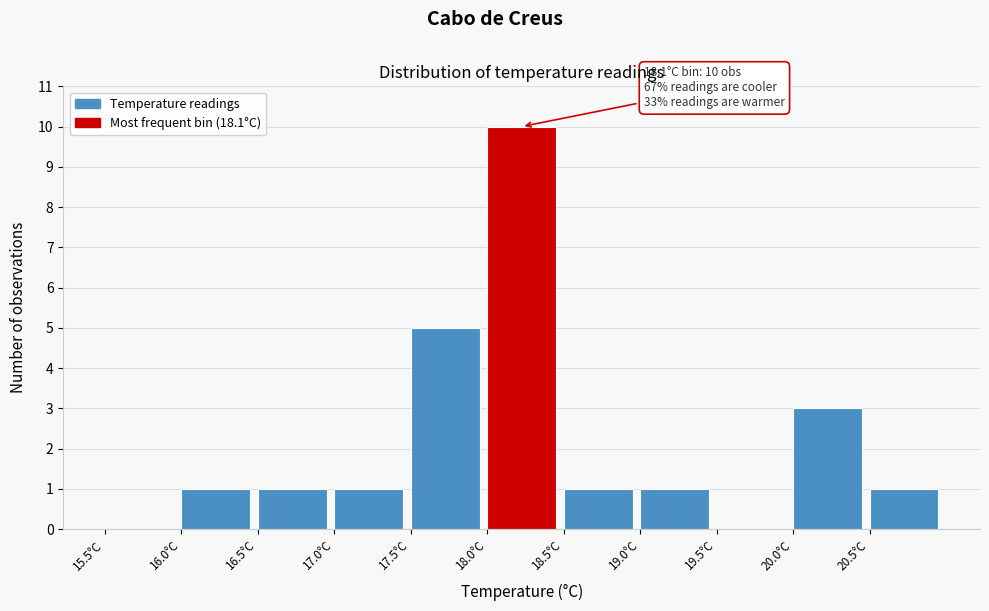

Over which range of the x-axis is the bar tallest?

18.0 to 18.5